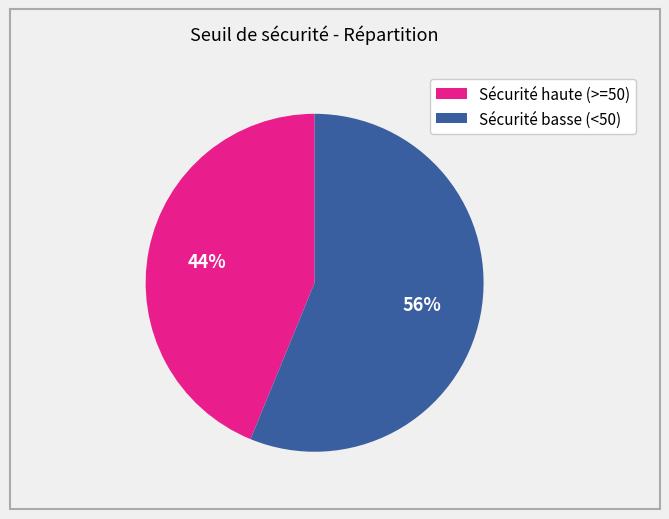

How many segments does this pie chart have?

2